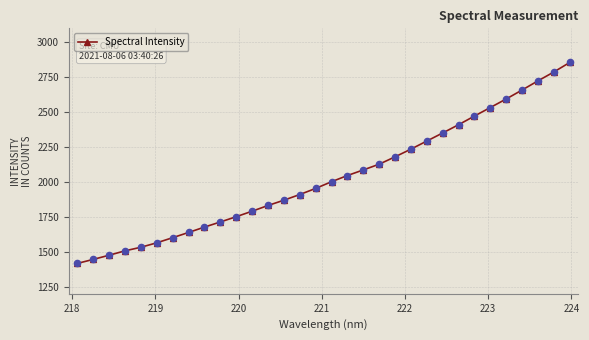

What is the minimum value shown in the chart?

1417.2